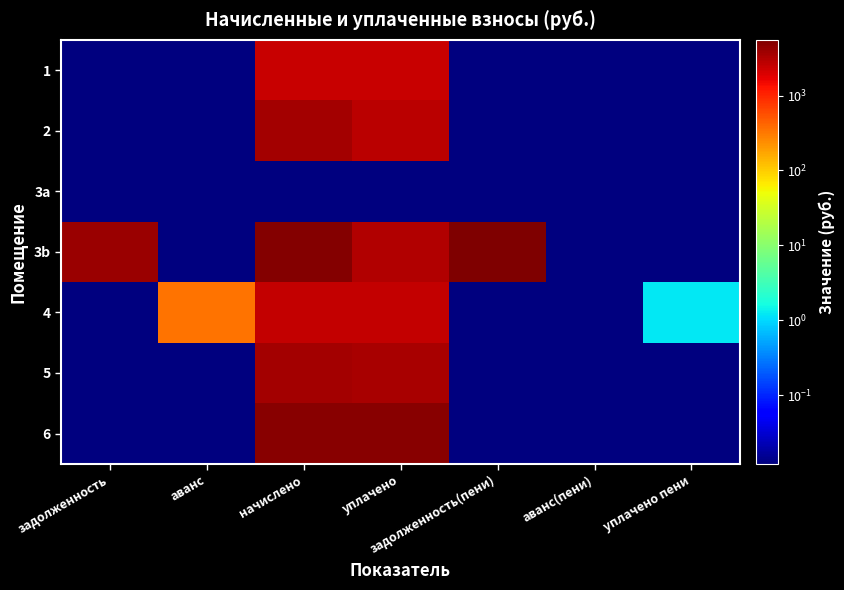

Rank the series at уплачено пени from lowest to highest value.

1, 2, 3a, 3b, 5, 6, 4